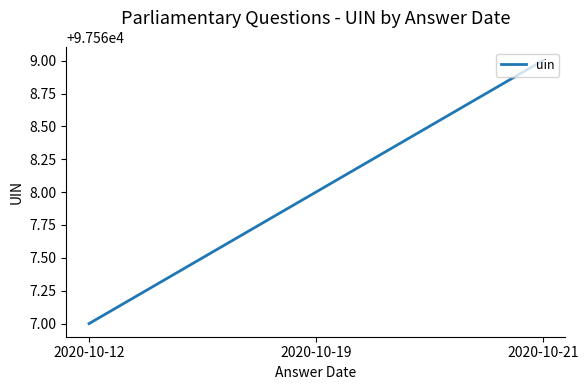

What is the change in value from 2020-10-12 to 2020-10-21?

+2